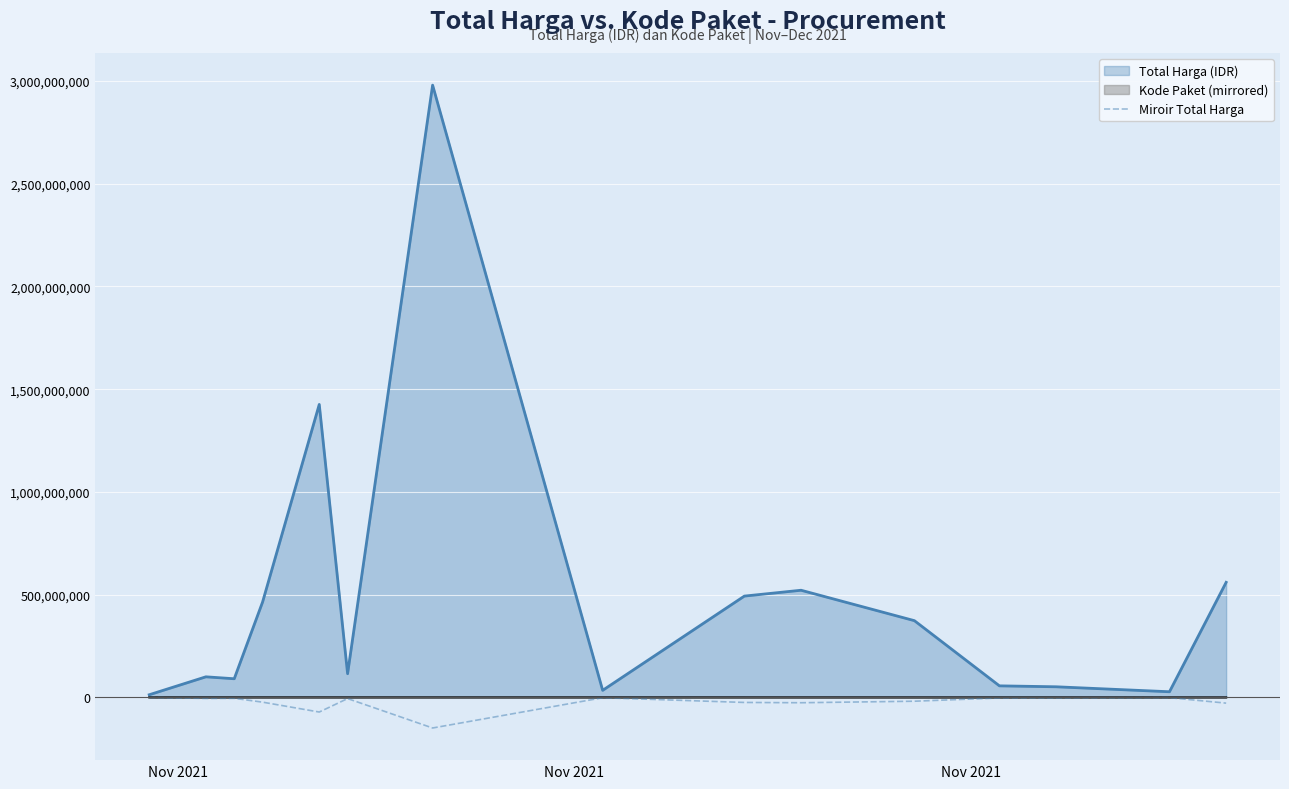

What is the smallest value displayed?

-148991650.0